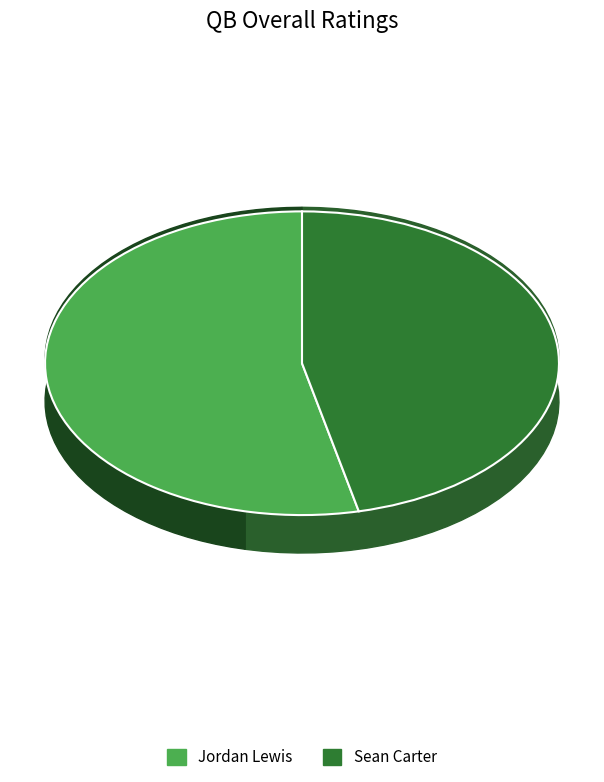

To the nearest percent, what is the difference between the largest and smallest slice percentages?

7%